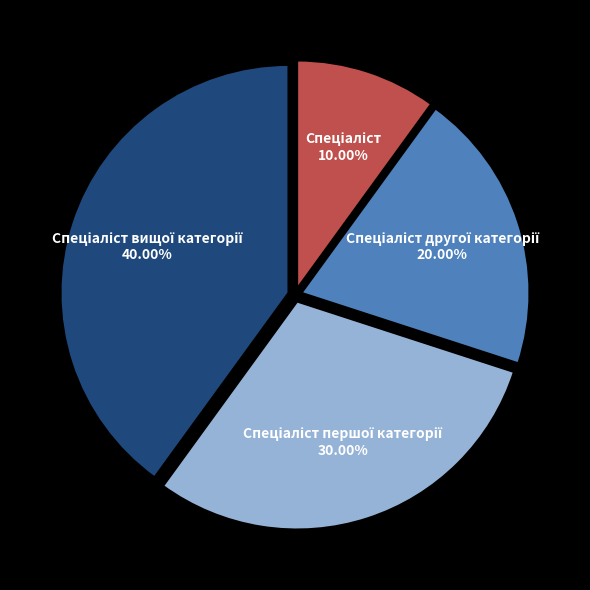

Is there a majority slice in this chart?

No